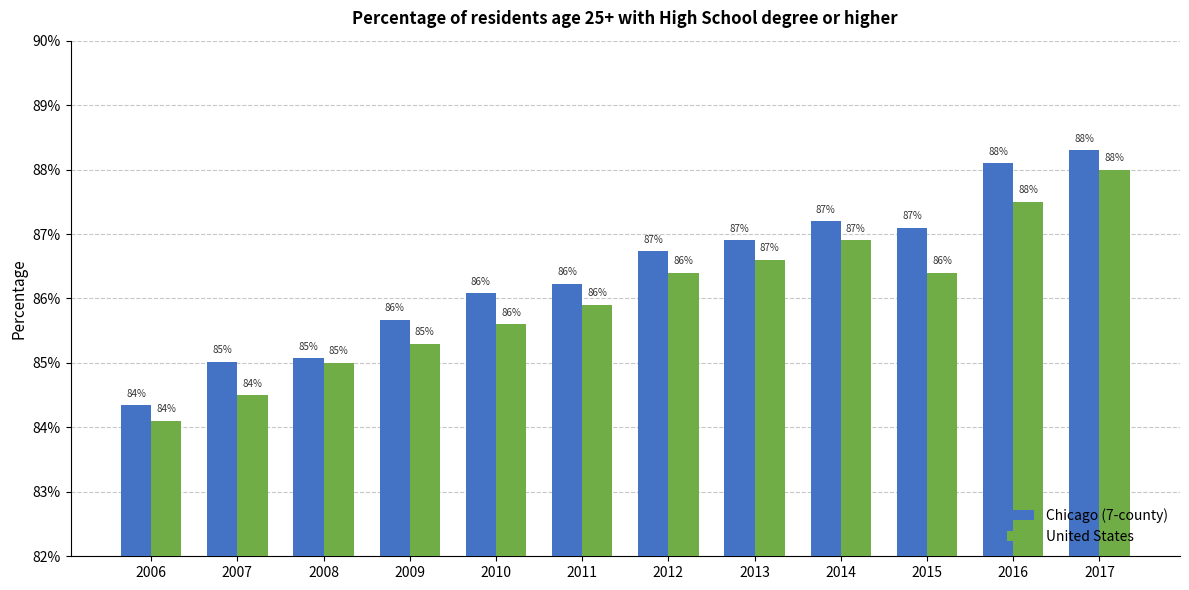

What are all the series names shown in the legend?

Chicago (7-county), United States